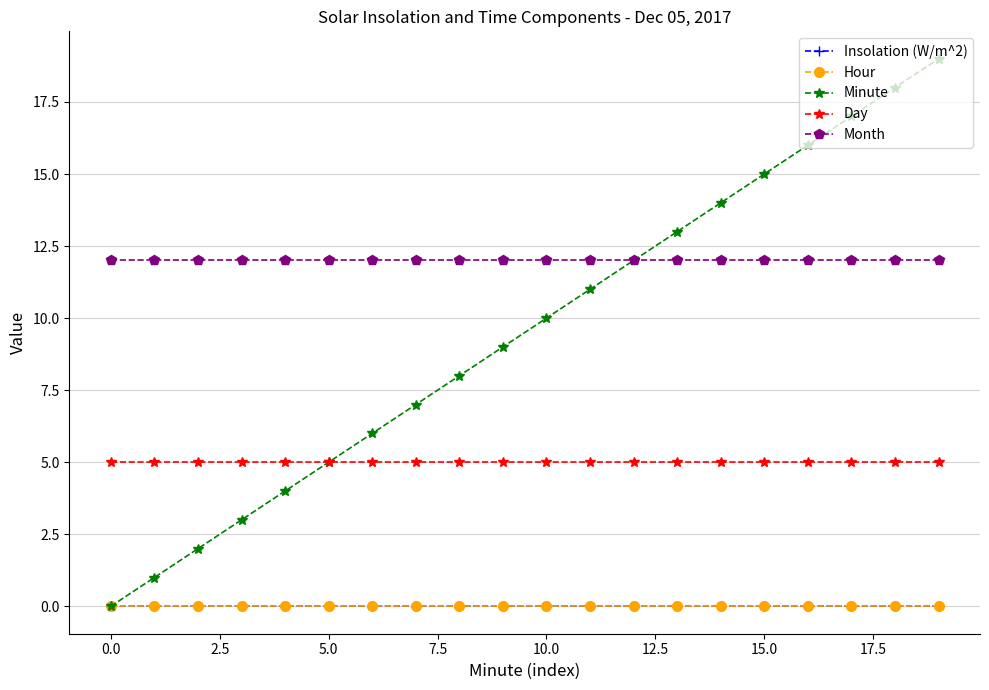

True or false: Insolation (W/m^2) and Month intersect in this chart.

False